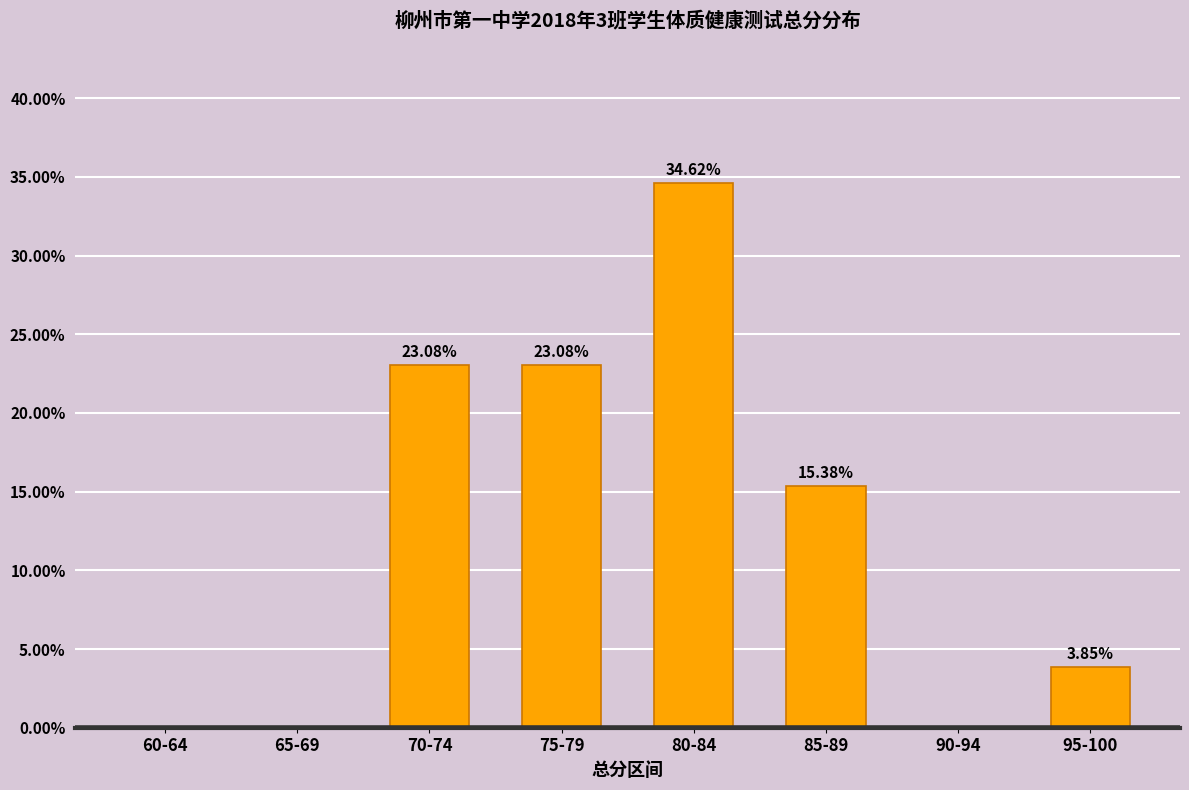

Approximately how many times larger is the value at 85-89 compared to 95-100?

4.0